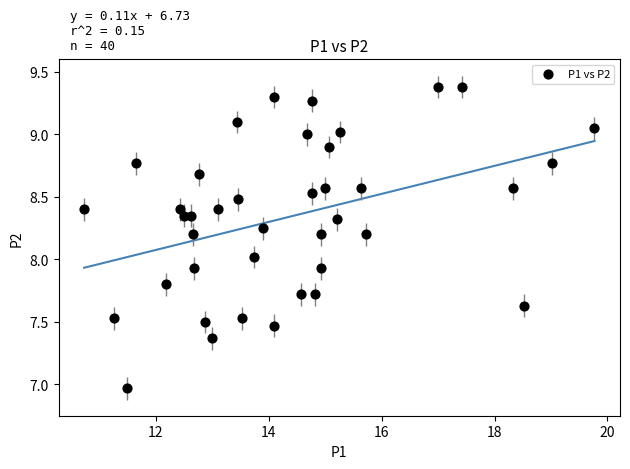

What is the range of Y values (max minus min)?

2.4